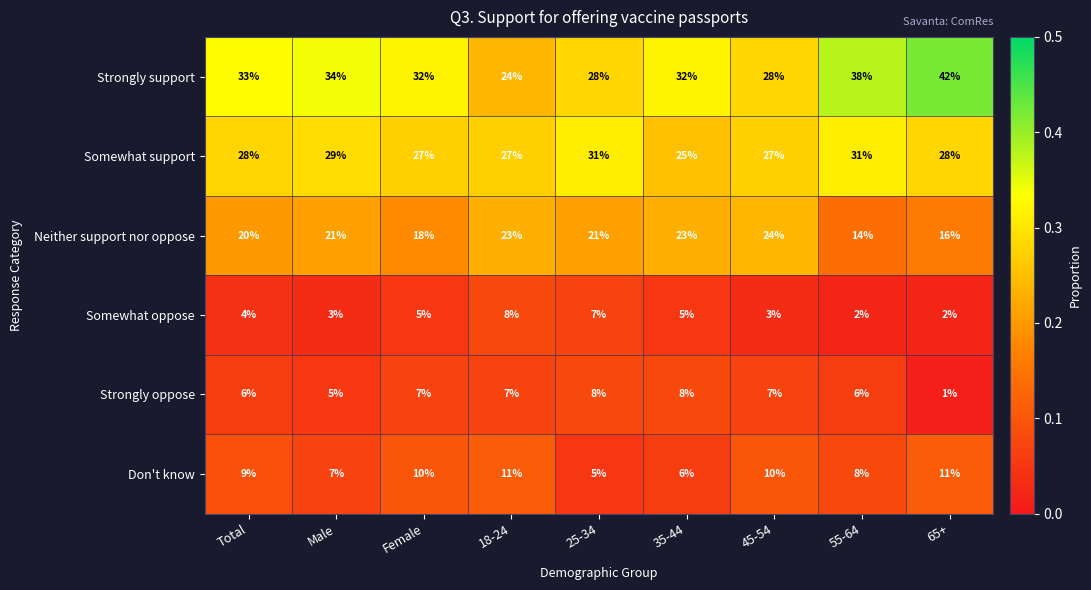

At which category does the chart reach its peak across all series?

65+